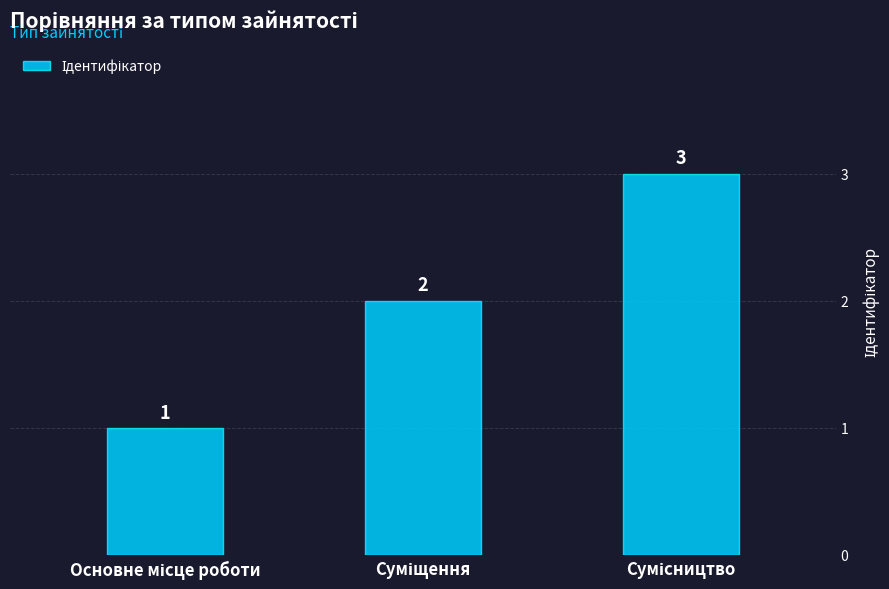

What is the greatest value displayed?

3